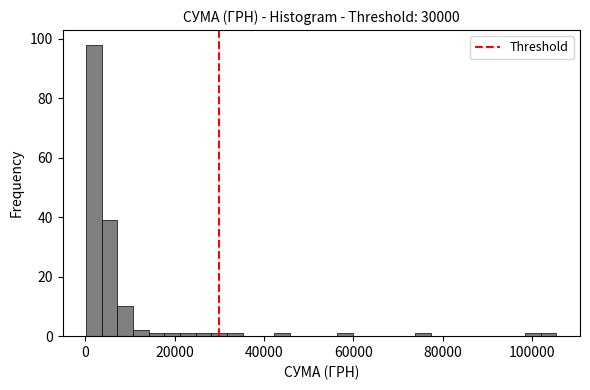

Read against the x-axis, roughly where is the centre of the tallest bar?

2000